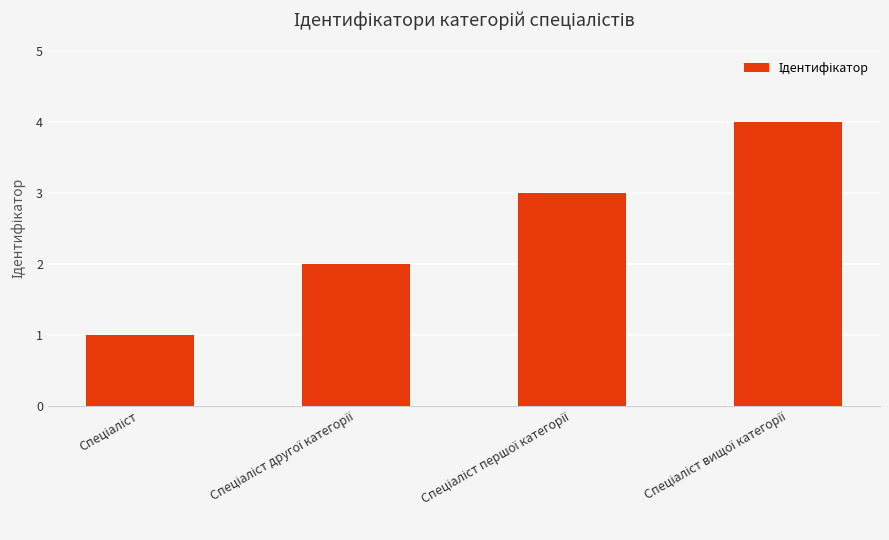

What is the greatest value displayed?

4